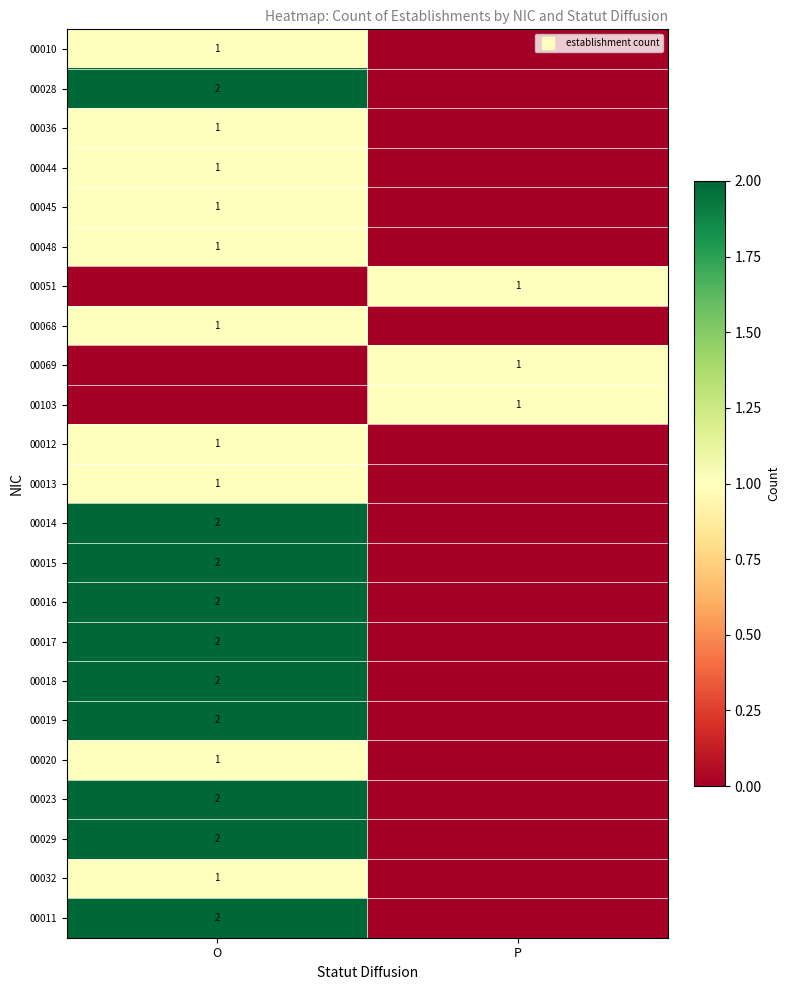

What is the total value across all series at O?

30